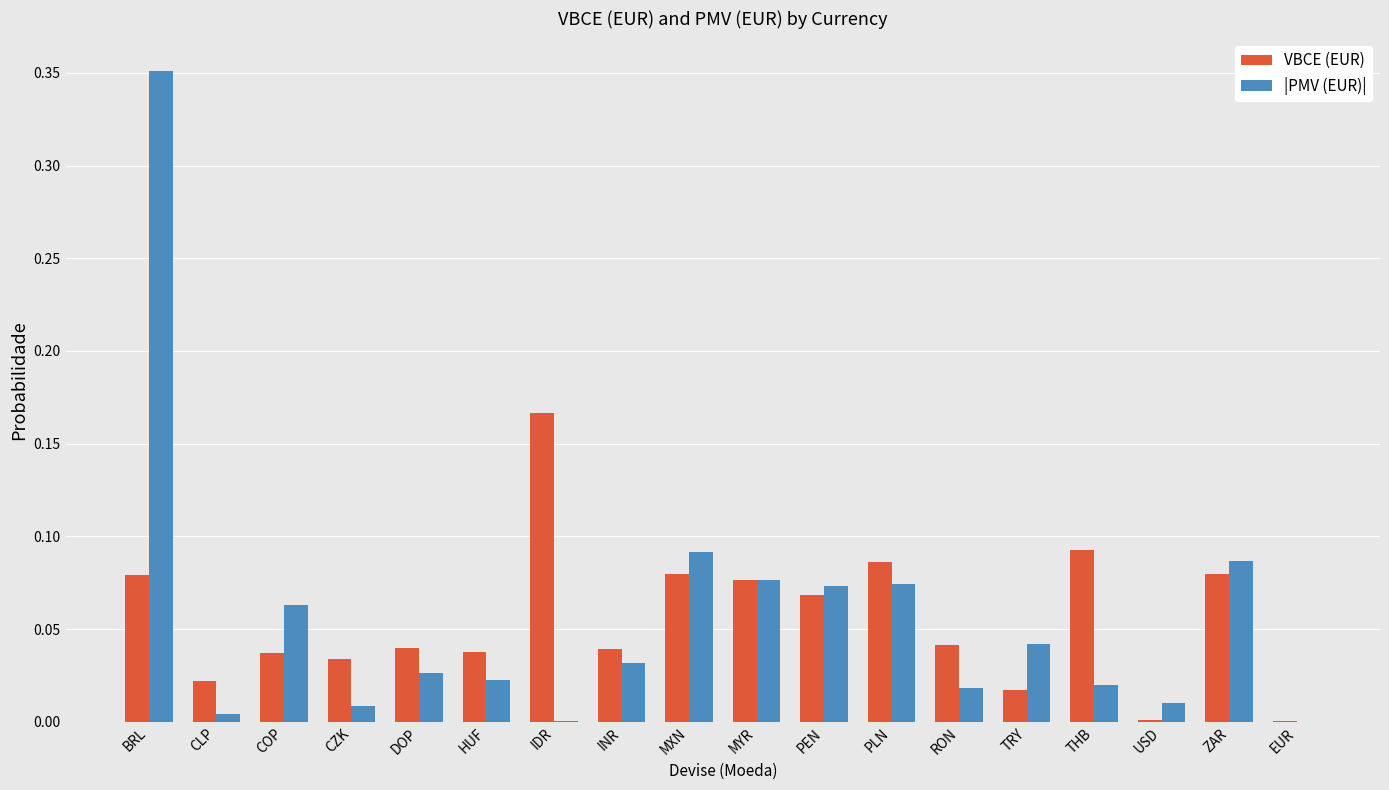

At which category is the sum across all series the highest?

BRL